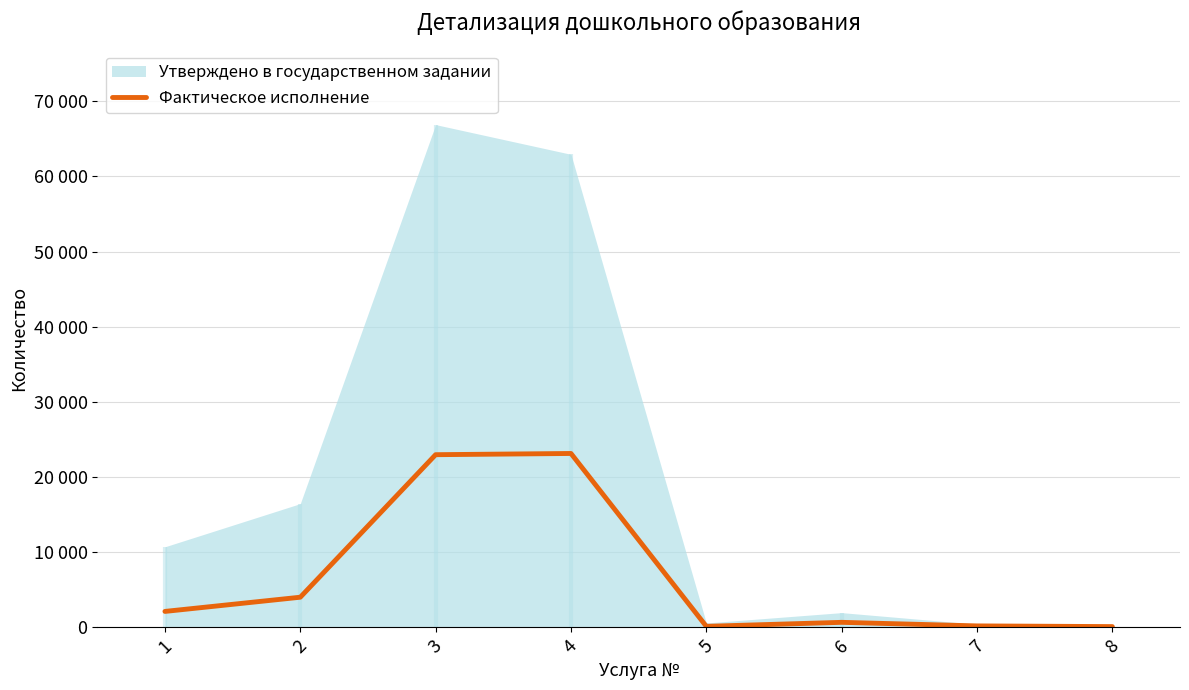

Reading left to right, extract all data points from this chart.

2054	3946	22934	23096	67	599	124	32